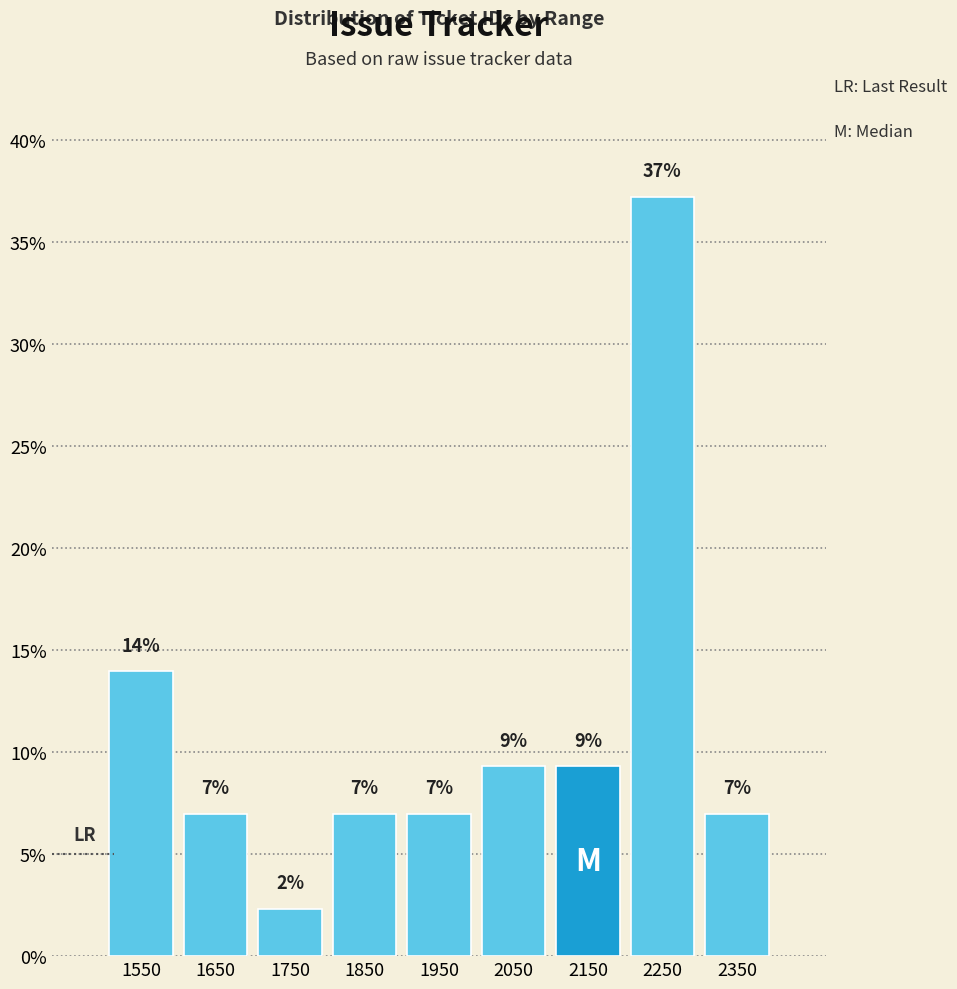

Over which range of the x-axis is the bar tallest?

2200 to 2300